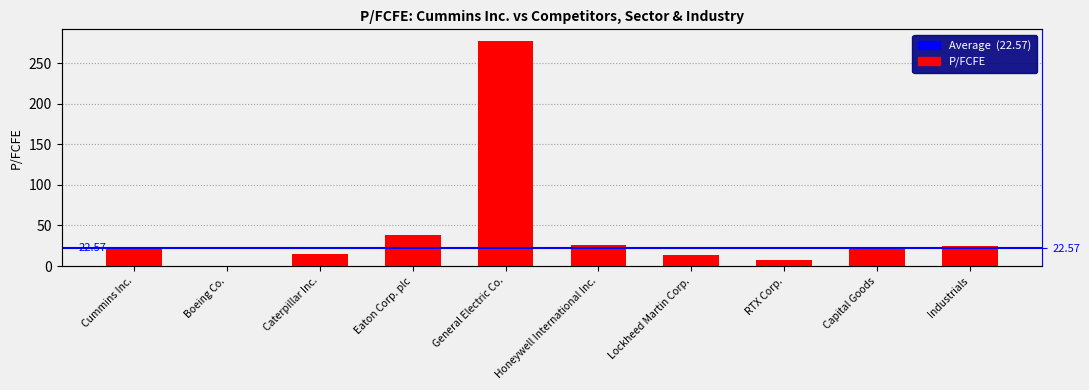

Reading left to right, extract all data points from this chart.

22.6	0.0	15.4	38.8	277.8	26.5	13.9	8.1	21.9	24.6